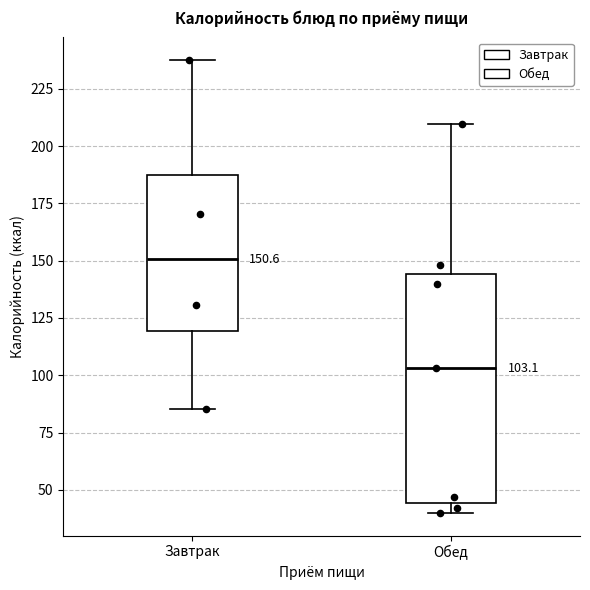

Which box has the lowest median line?

Обед